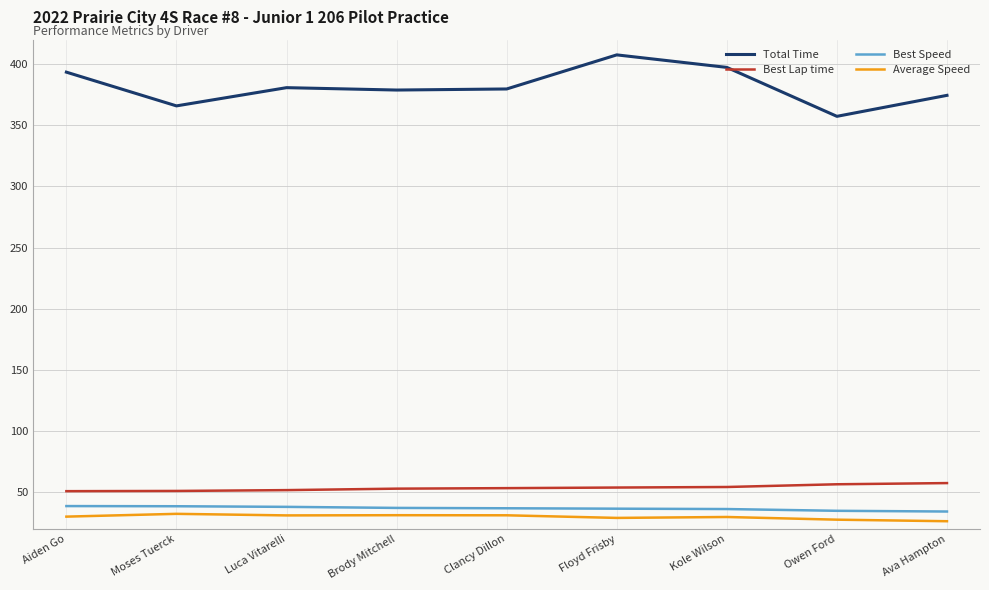

At how many categories does at least one series exceed 232?

9